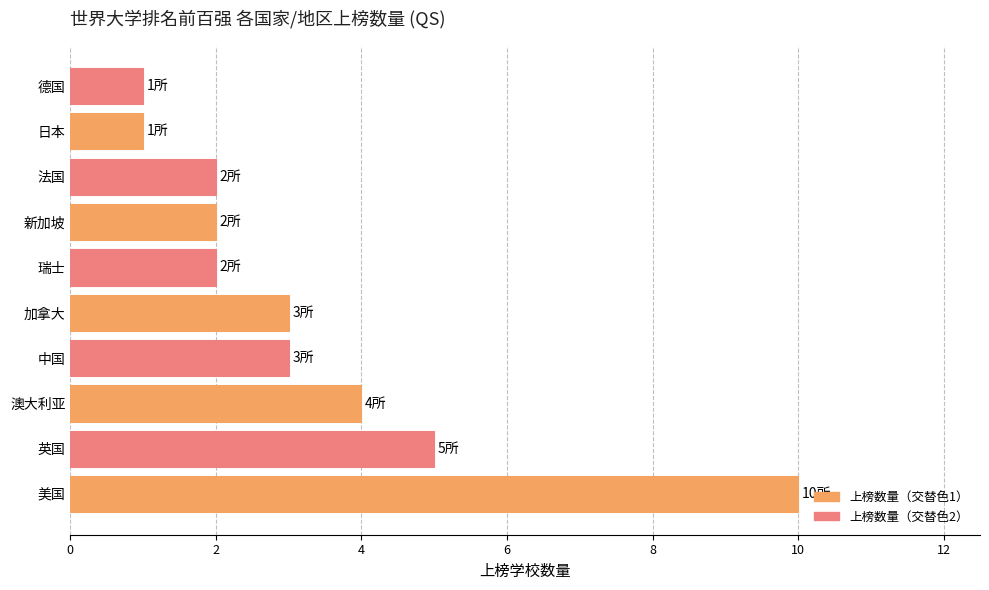

What is the average value?

3